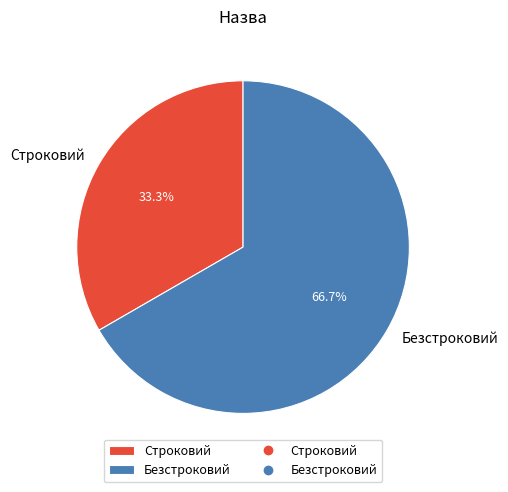

Does any single category account for the majority?

Yes